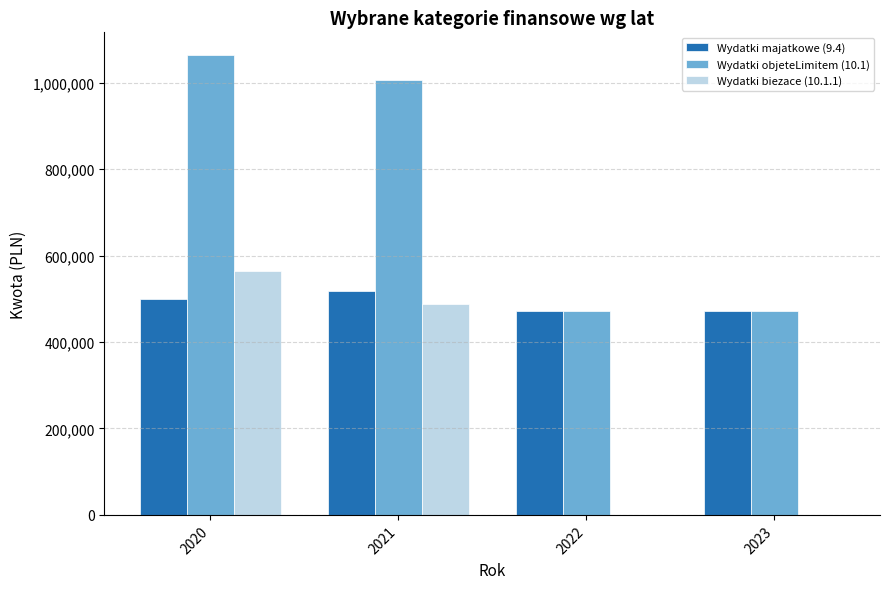

At which label is Wydatki majatkowe (9.4) closest to 494760?

2020